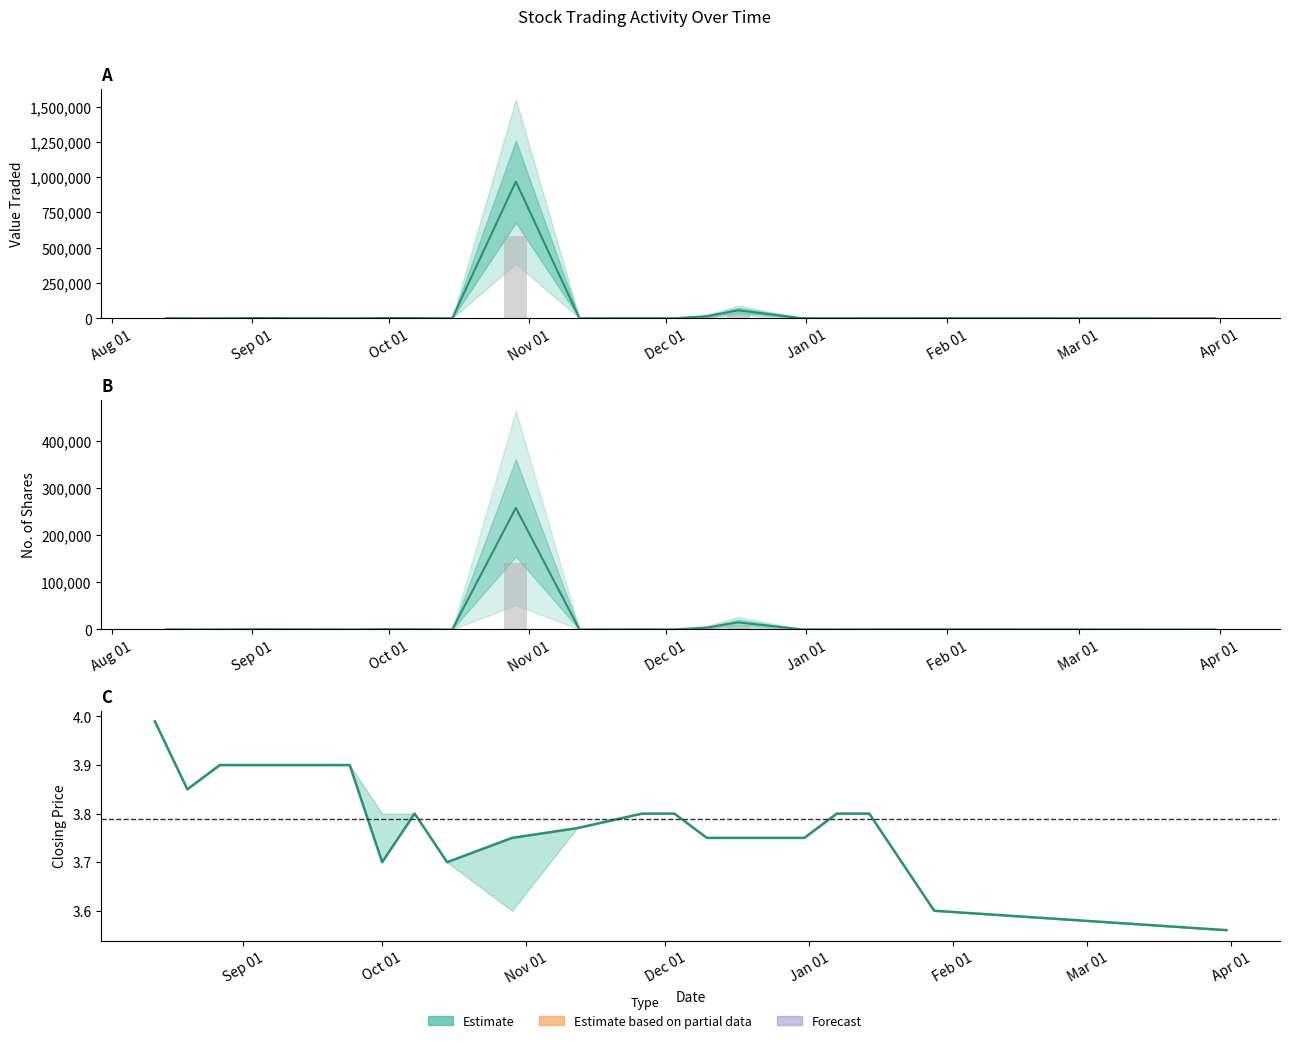

True or false: No. of Shares has a value of 410.1 at 15.

False